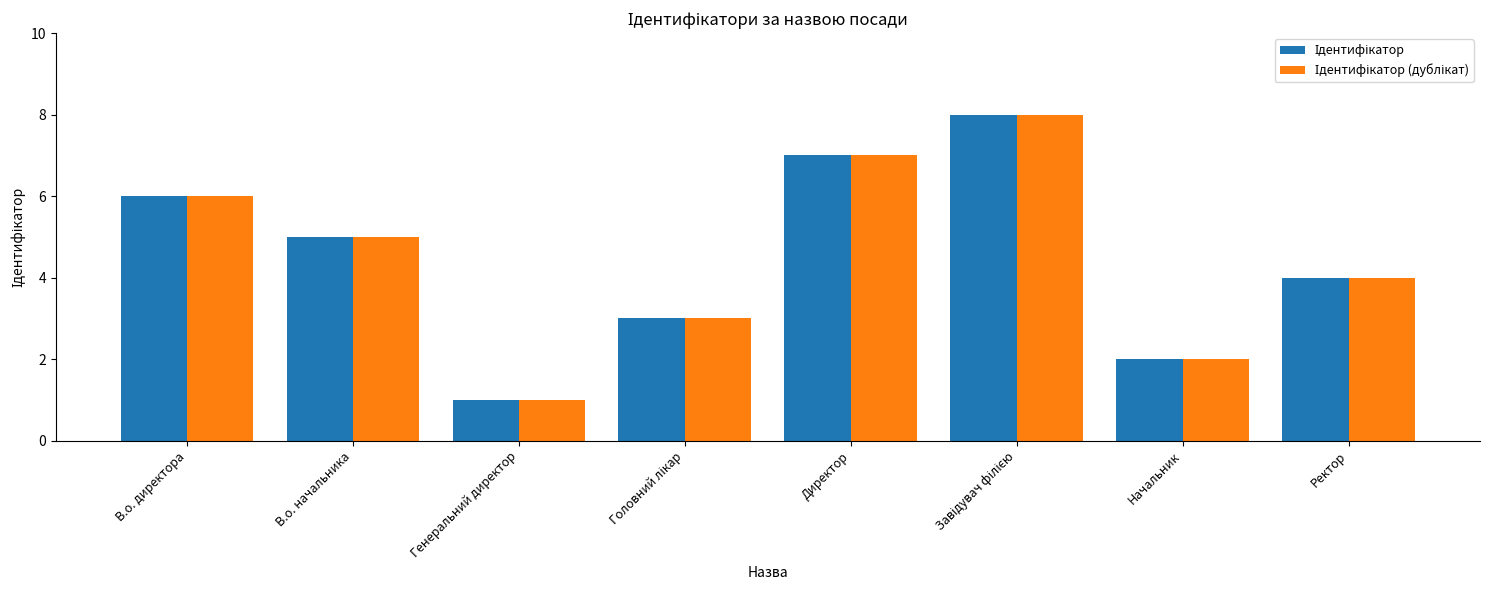

What is the total value across all series at Начальник?

4